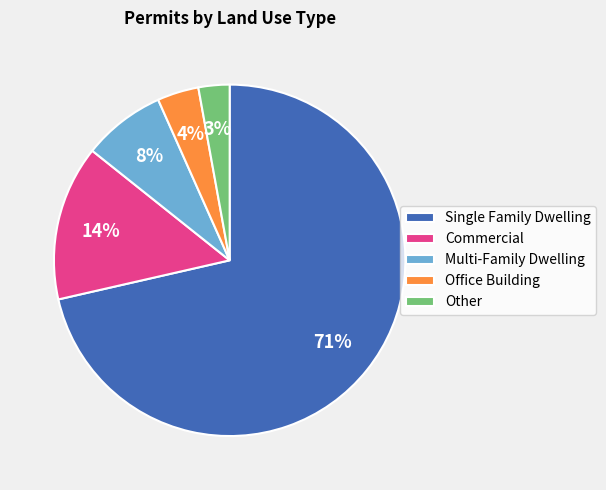

What percentage is the Office Building slice, to the nearest percent?

4%